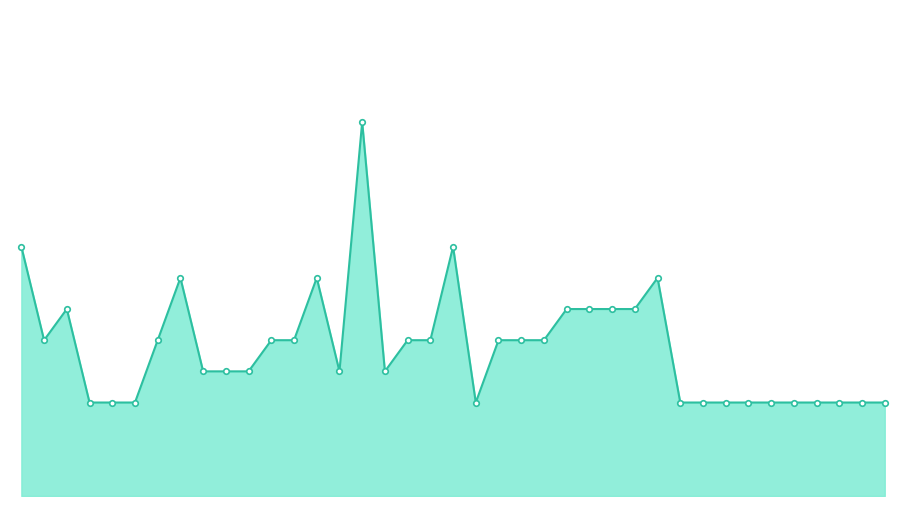

How many lines are shown in the chart?

1